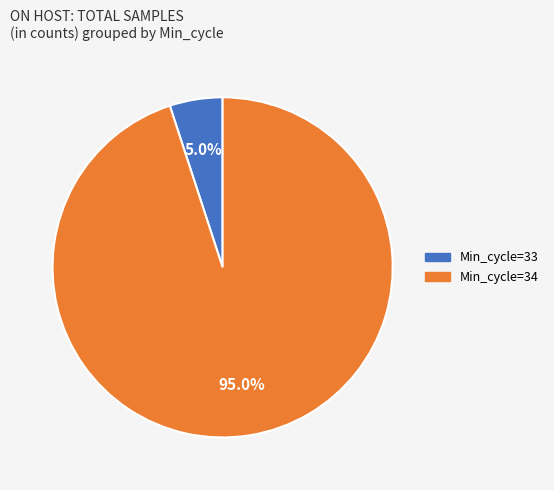

Rank the categories by value from highest to lowest.

Min_cycle=34, Min_cycle=33